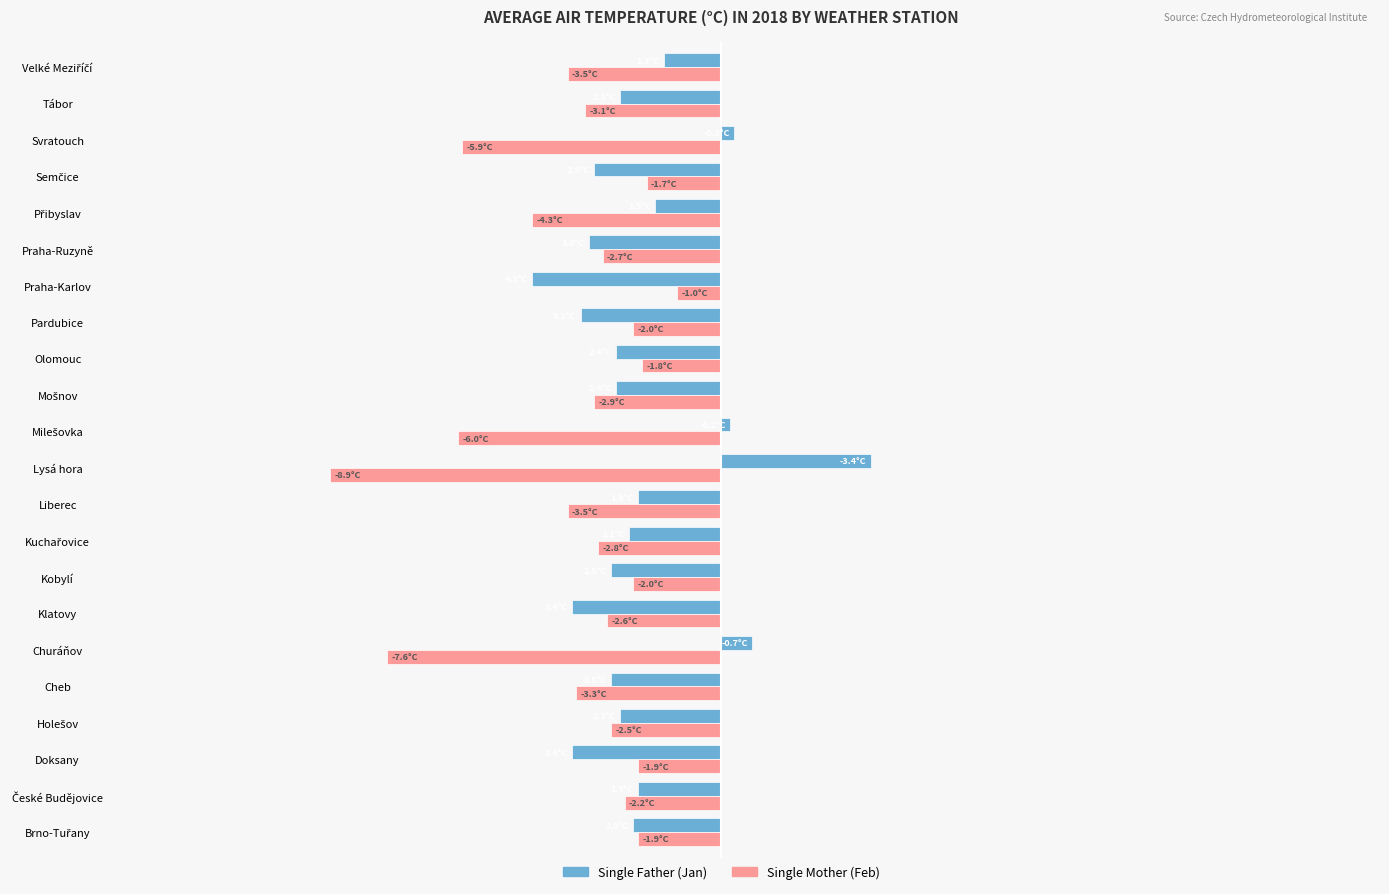

Reading right to left, extract all data points from this chart.

Single Father: -1.3	-2.3	0.3	-2.9	-1.5	-3.0	-4.3	-3.2	-2.4	-2.4	0.2	3.4	-1.9	-2.1	-2.5	-3.4	0.7	-2.5	-2.3	-3.4	-1.9	-2.0
Single Mother: -3.5	-3.1	-5.9	-1.7	-4.3	-2.7	-1.0	-2.0	-1.8	-2.9	-6.0	-8.9	-3.5	-2.8	-2.0	-2.6	-7.6	-3.3	-2.5	-1.9	-2.2	-1.9